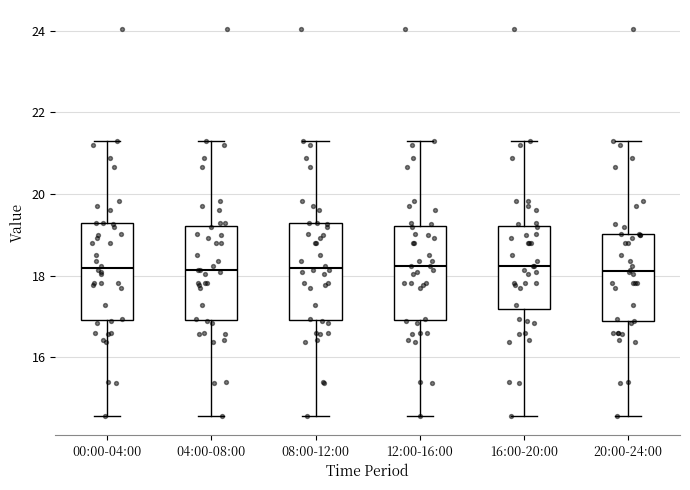

Where is the lower edge of the box for 08:00-12:00 on the y-axis? The values are not printed on the chart, so give them approximately, as read against the axis.

17.0